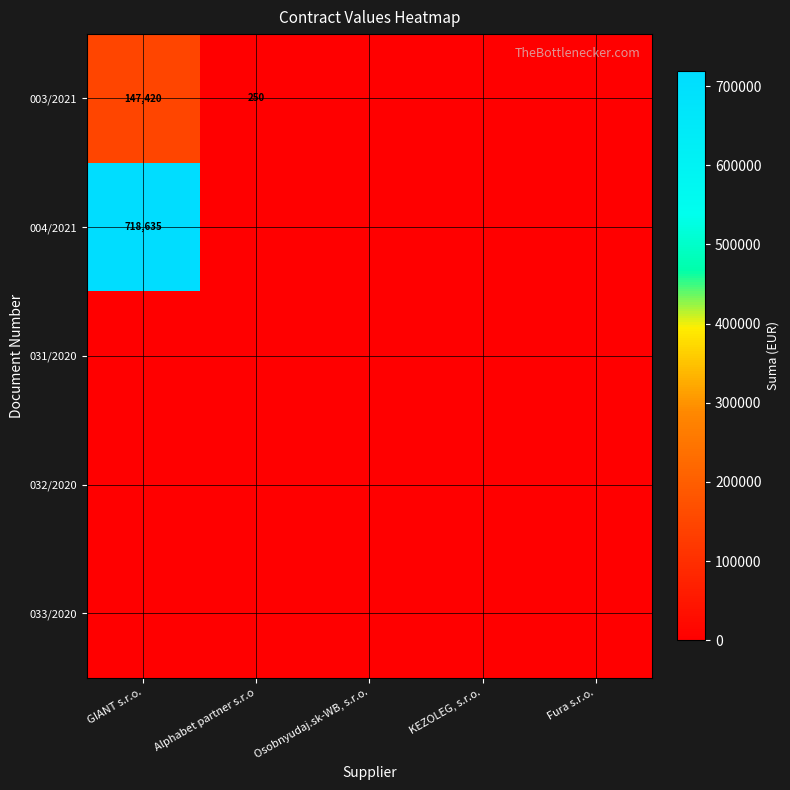

True or false: 003/2021 has a value of 75822 at GIANT s.r.o..

False